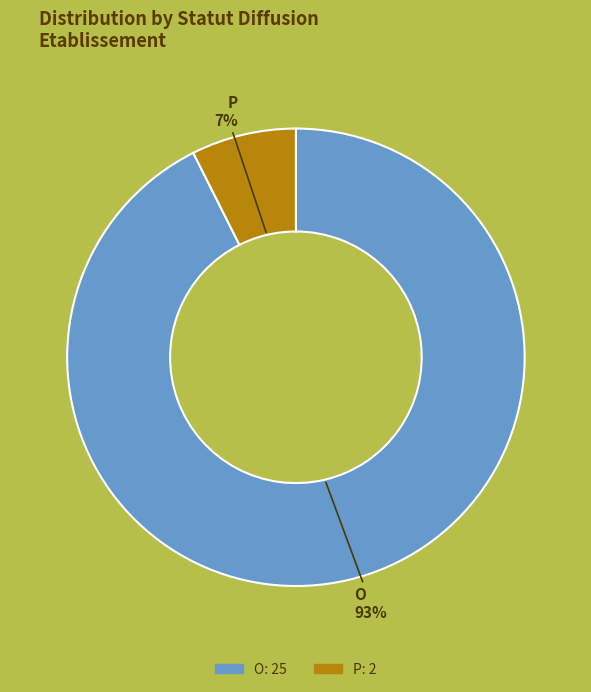

Is the sum of O and P greater than half?

Yes